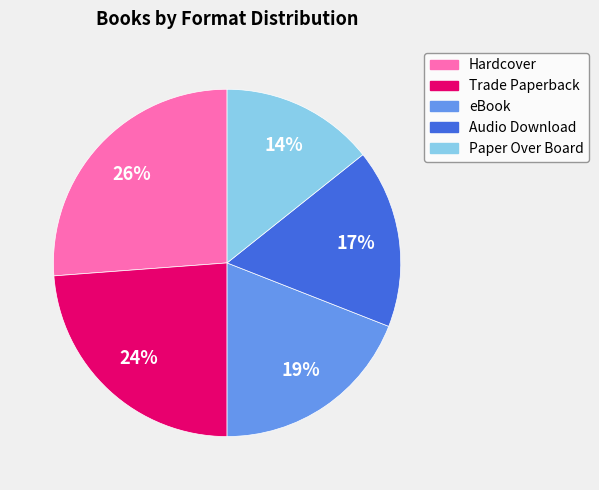

What percentage is the Trade Paperback slice, to the nearest percent?

24%